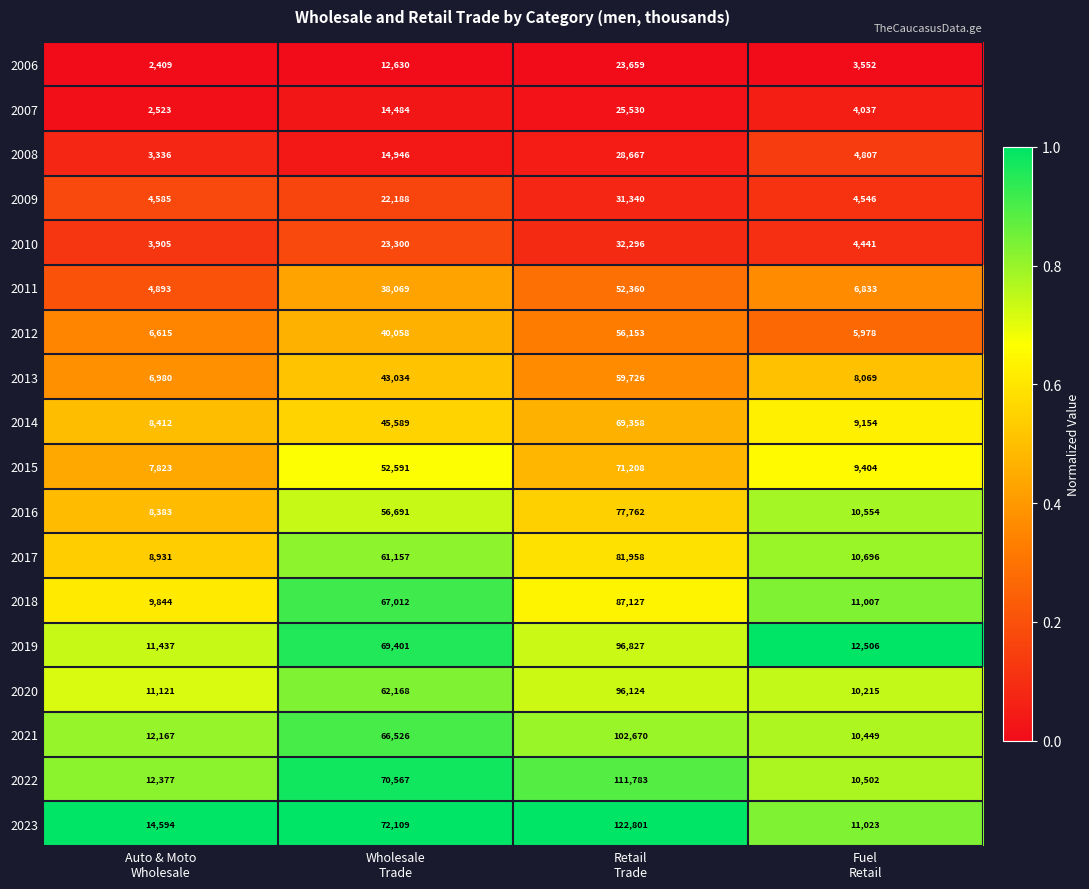

Which series has the widest spread of values?

2023